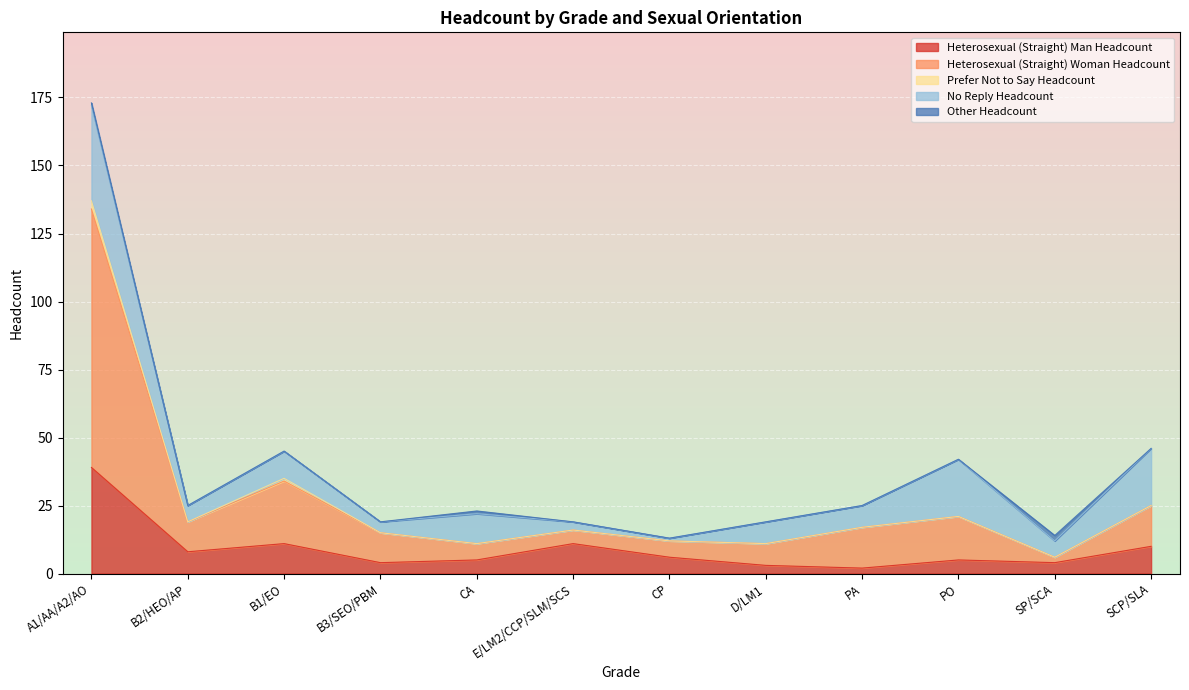

How many lines are shown in the chart?

5